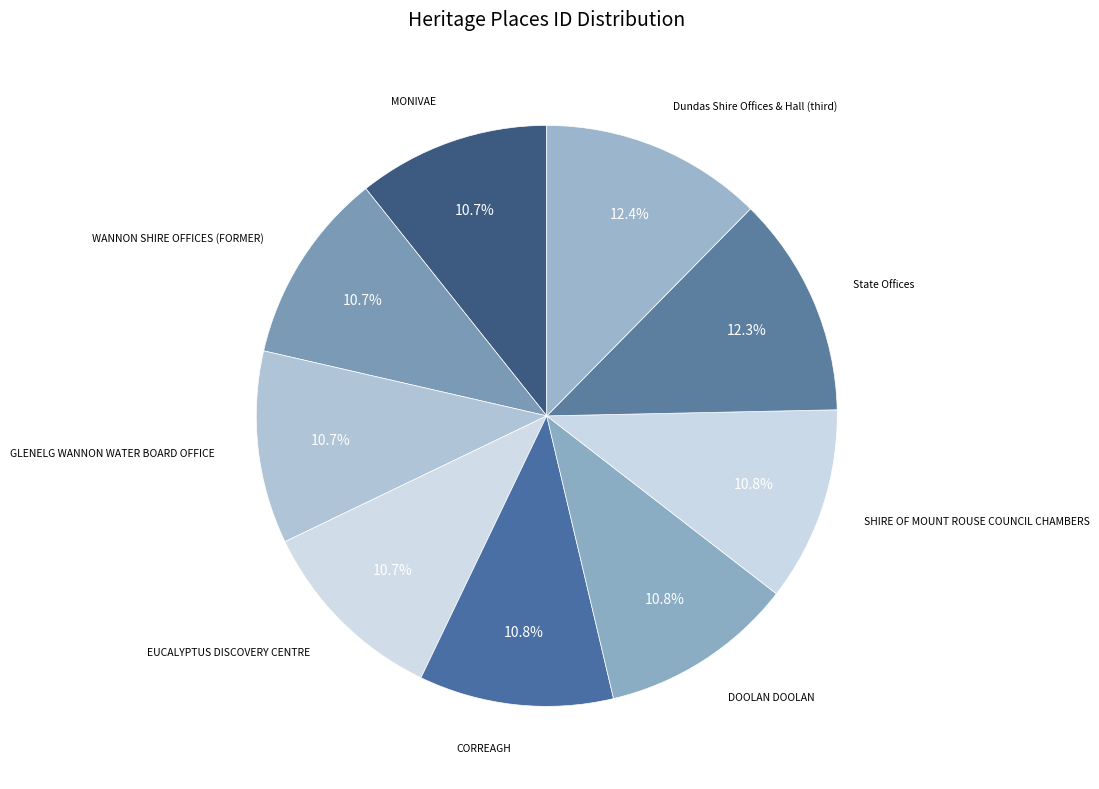

How many slices are in this pie chart?

9